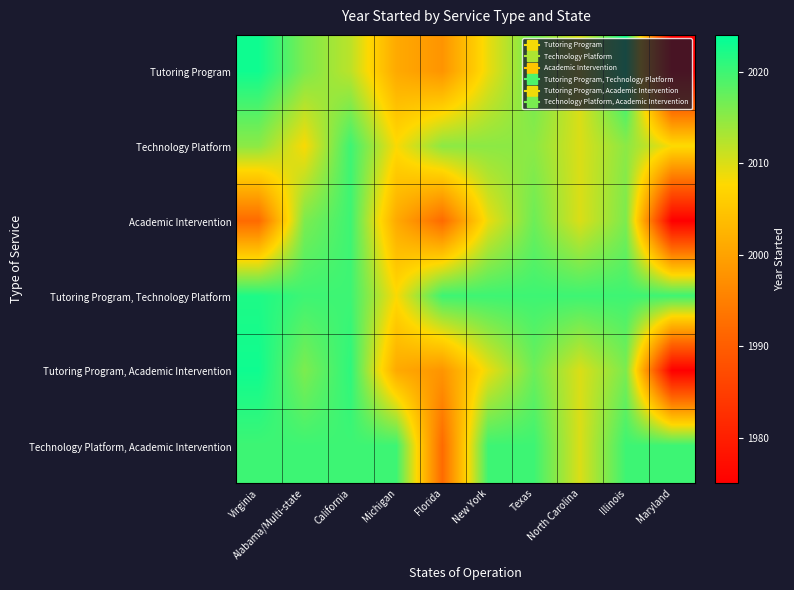

What is the difference between the highest and lowest values at Maryland?

45